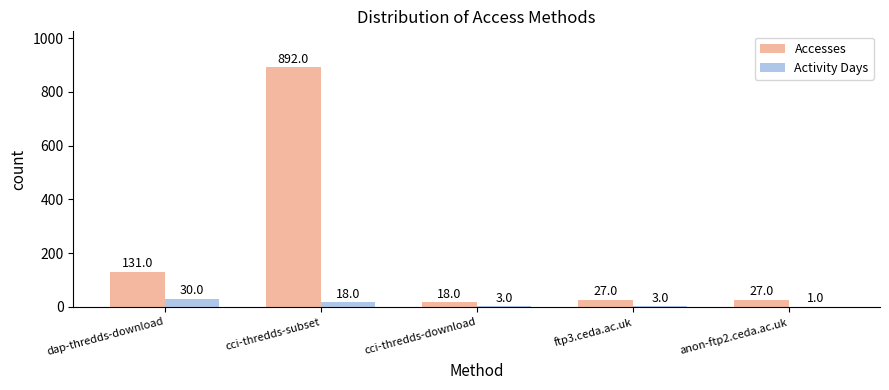

What is the sum of all Accesses values?

1095